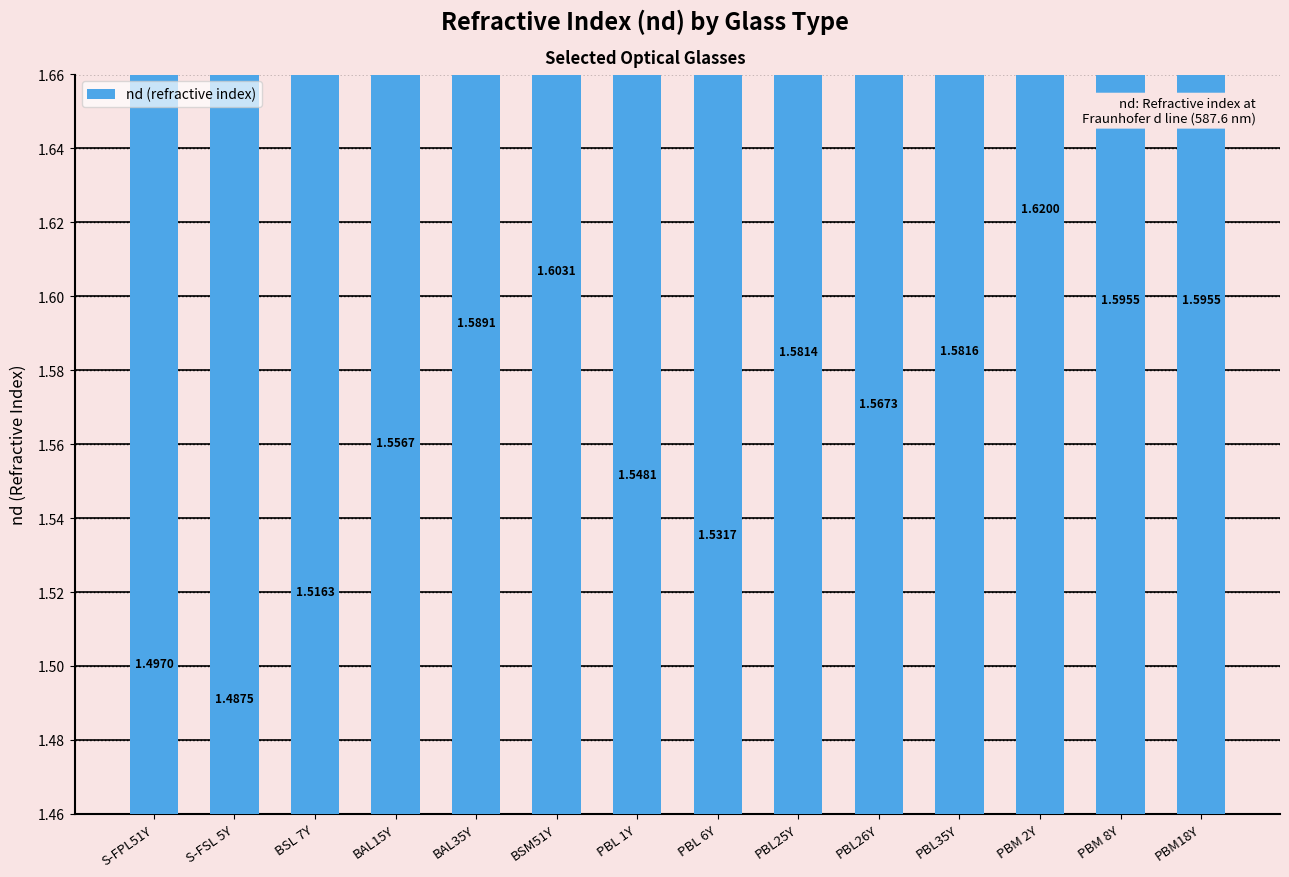

What position from the left is BSM51Y?

6